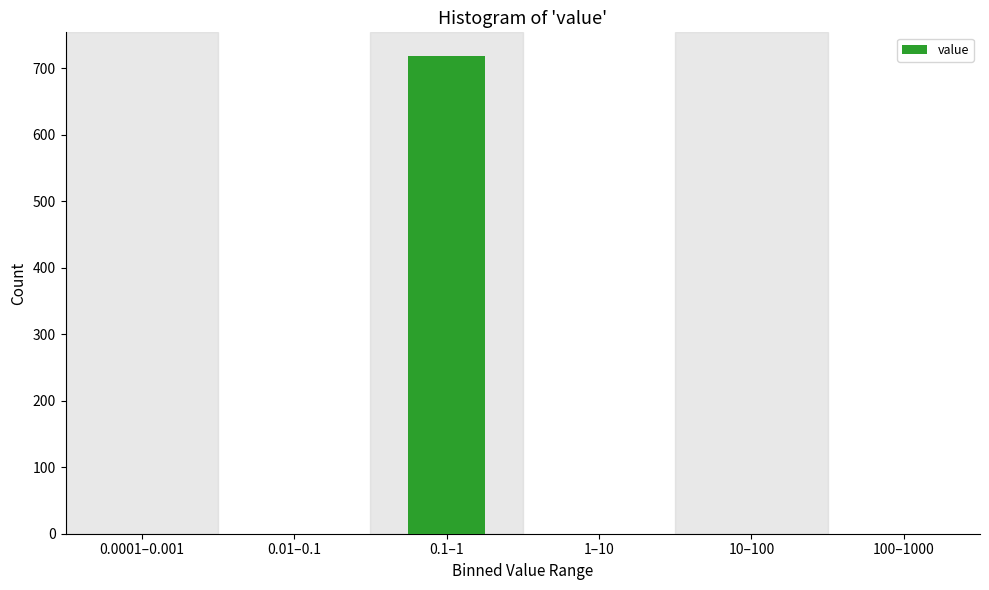

Reading left to right, extract all data points from this chart.

0.0001–0.001=0	0.01–0.1=0	0.1–1=718	1–10=0	10–100=0	100–1000=0